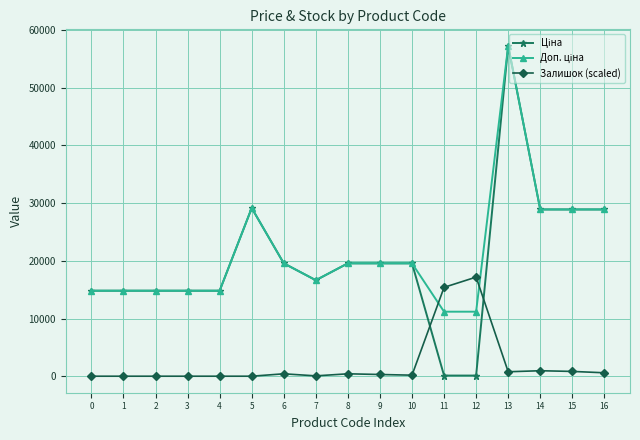

What is the greatest value displayed?

57258.0